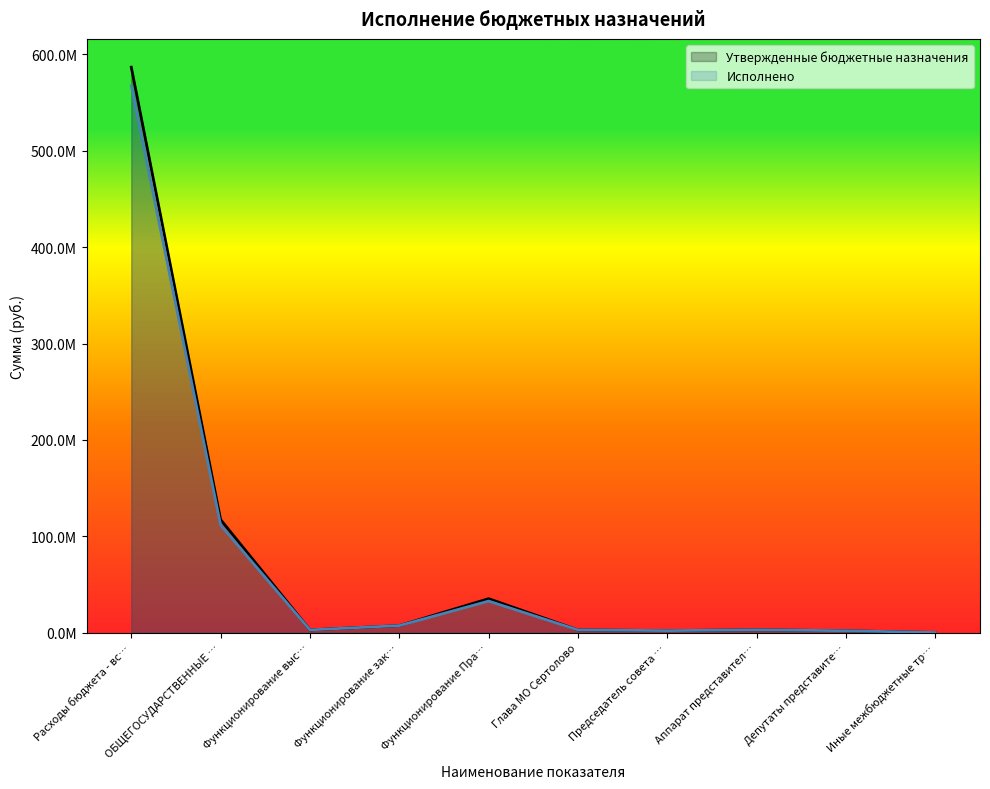

What is the total value across all series at Функционирование выс…?

5826400.0